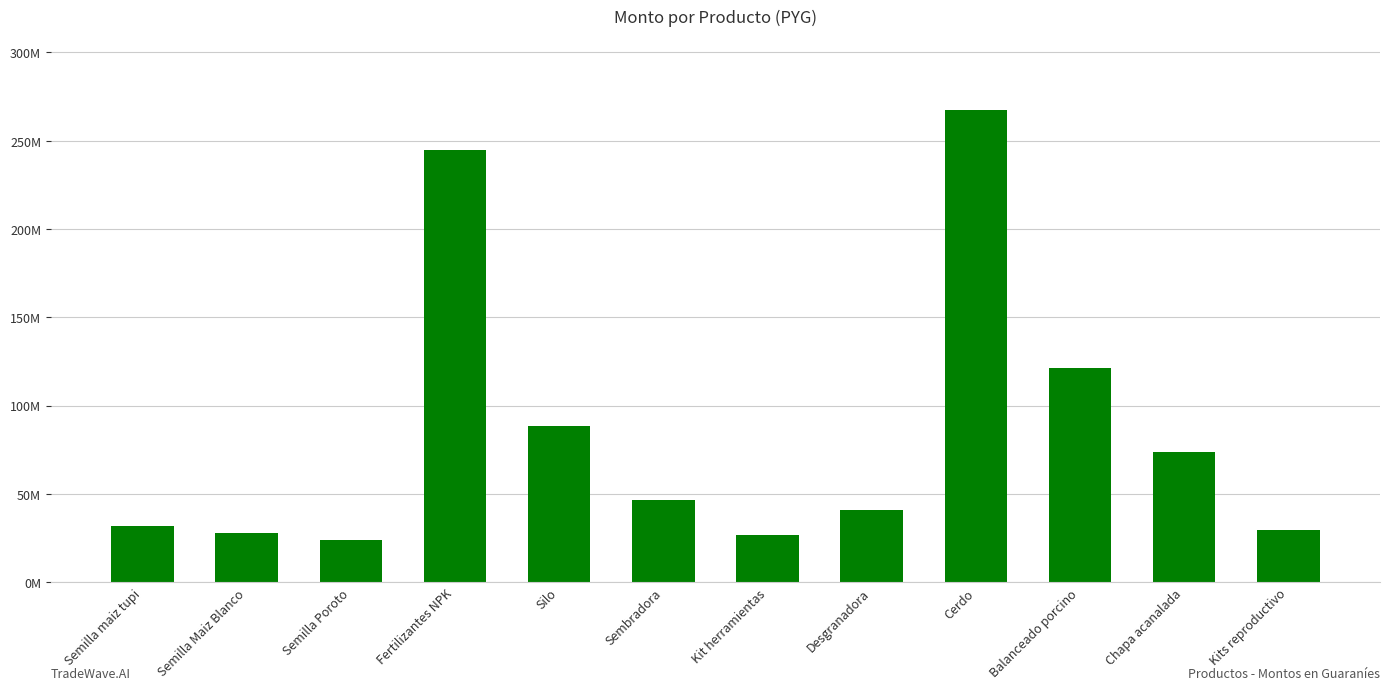

List the labels in order of value, largest first.

Cerdo, Fertilizantes NPK, Balanceado porcino, Silo, Chapa acanalada, Sembradora, Desgranadora, Semilla maiz tupi, Kits reproductivo, Semilla Maiz Blanco, Kit herramientas, Semilla Poroto